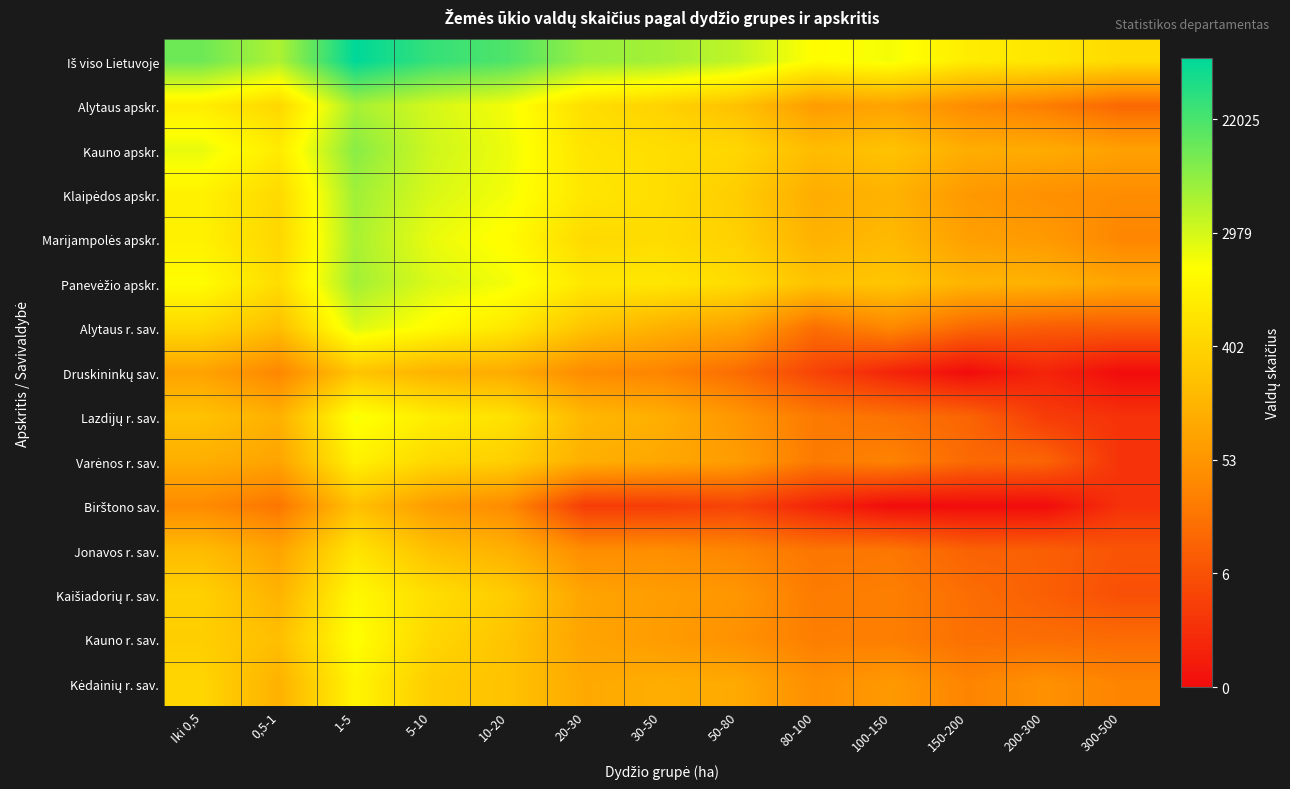

What is the greatest value displayed?

11.1